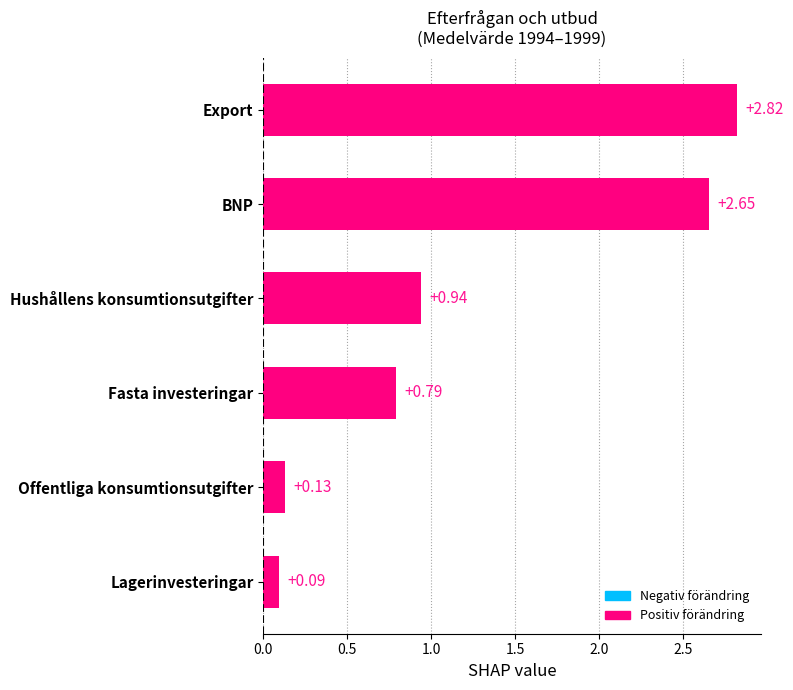

What is the label of the 6th bar from the bottom?

Export